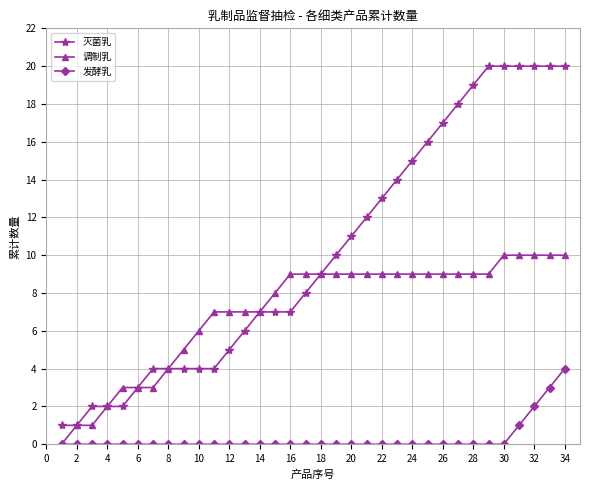

Count the number of categories in the chart.

34